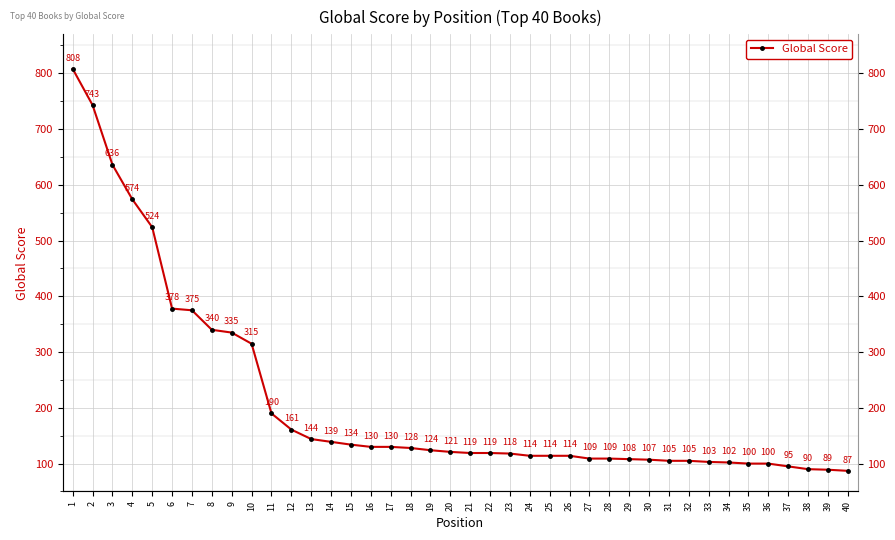

Rank the categories by value from lowest to highest.

40, 39, 38, 37, 35, 36, 34, 33, 31, 32, 30, 29, 27, 28, 24, 25, 26, 23, 21, 22, 20, 19, 18, 16, 17, 15, 14, 13, 12, 11, 10, 9, 8, 7, 6, 5, 4, 3, 2, 1